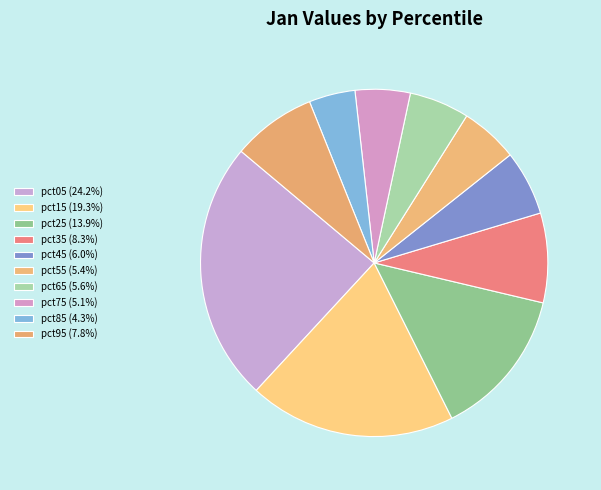

Which slice is the largest?

pct05